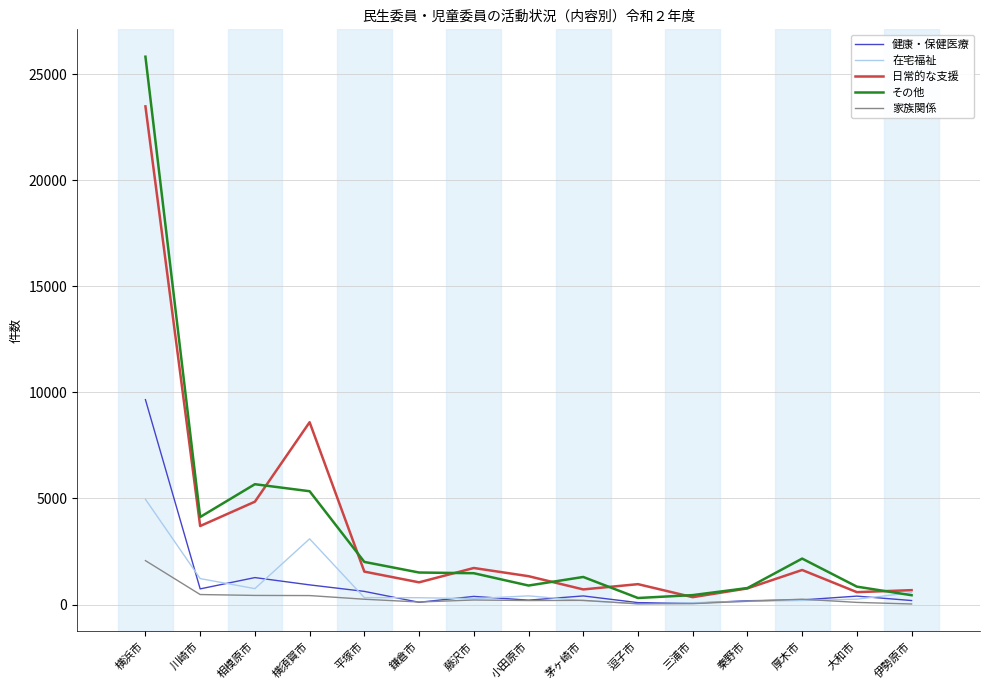

What is the approximate value of 在宅福祉 at 鎌倉市, to the nearest 50?

300